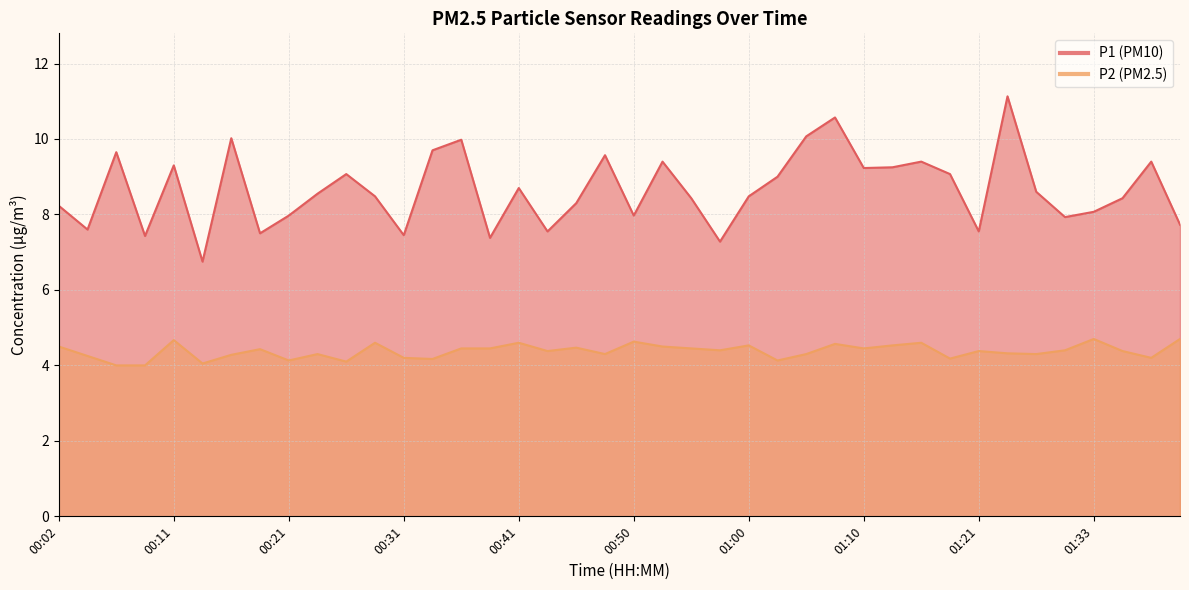

How many interior local peaks does the P2 series have?

12